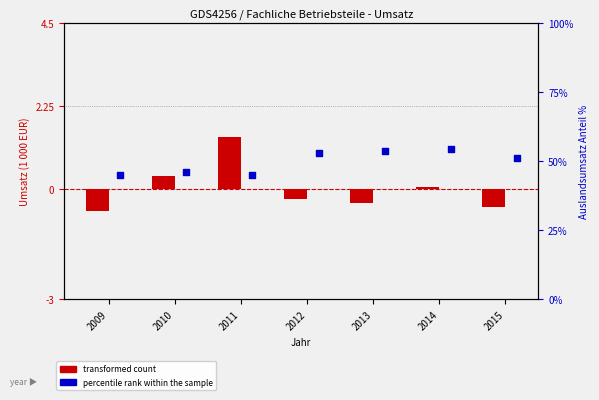

What is the total value across all series at 2011?

46.3